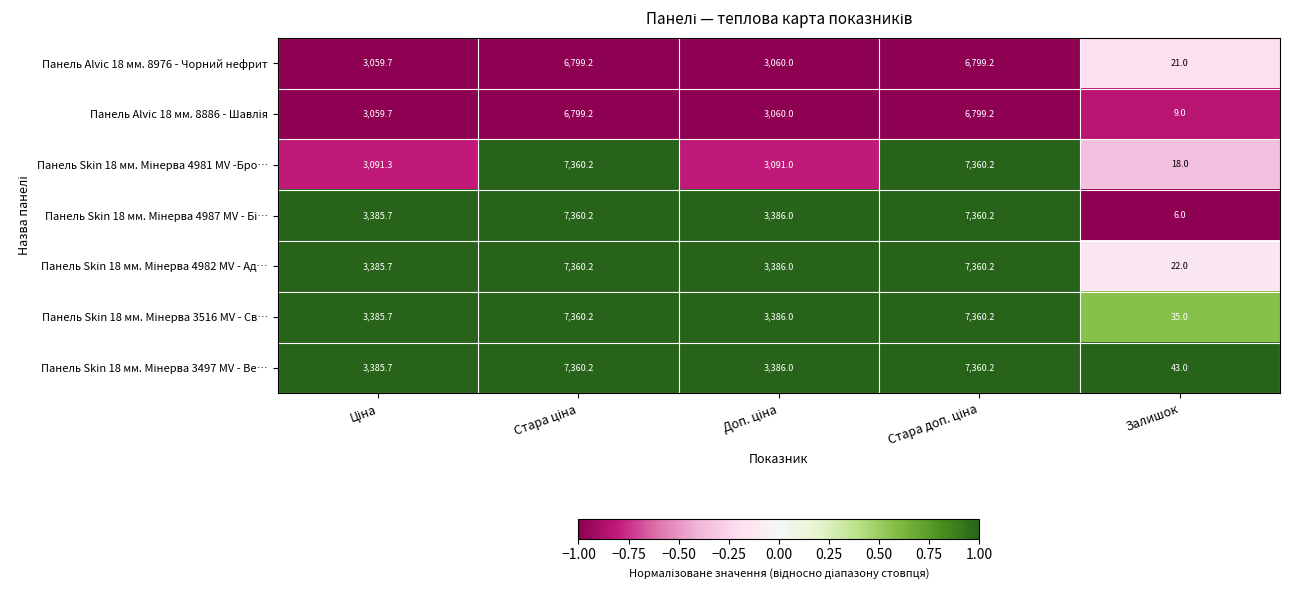

What is the sum of all Панель Alvic 18 мм. 8976 - Чорний нефрит values?

19739.1